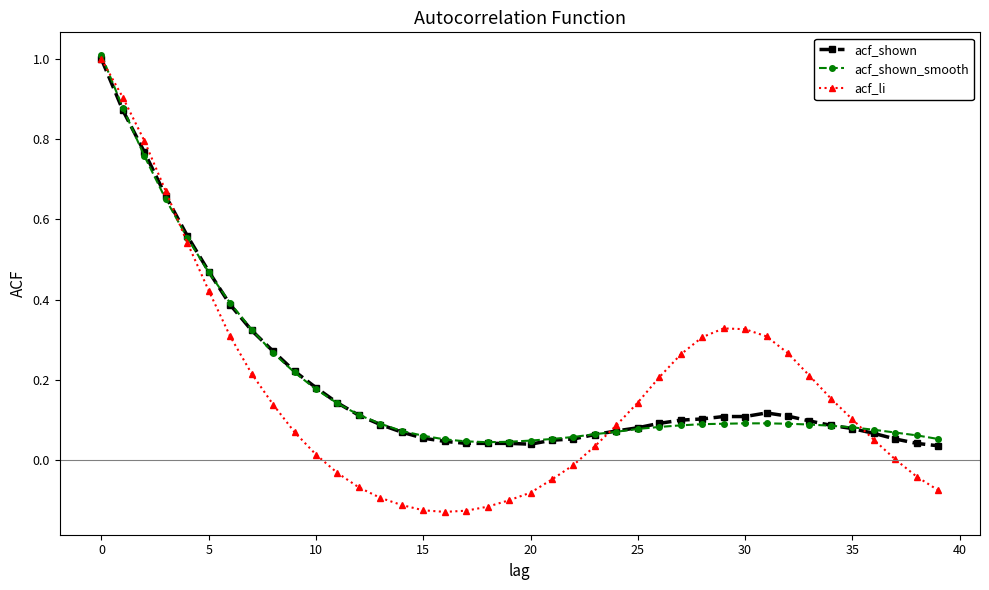

Does the chart have visible grid lines?

No